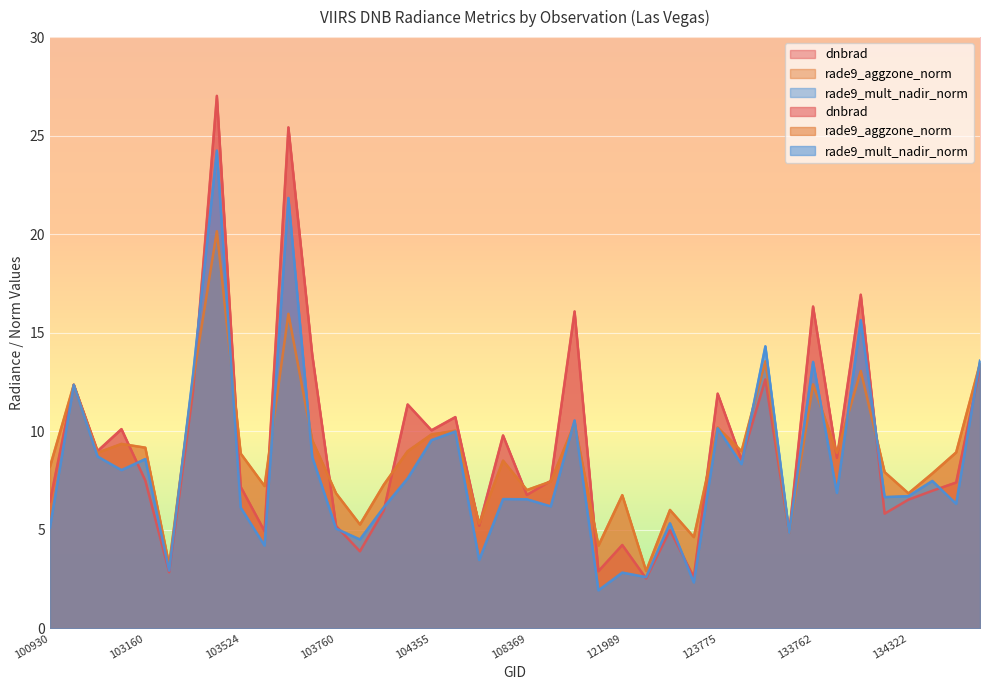

At which category does rade9_aggzone_norm reach its first local valley?

102792